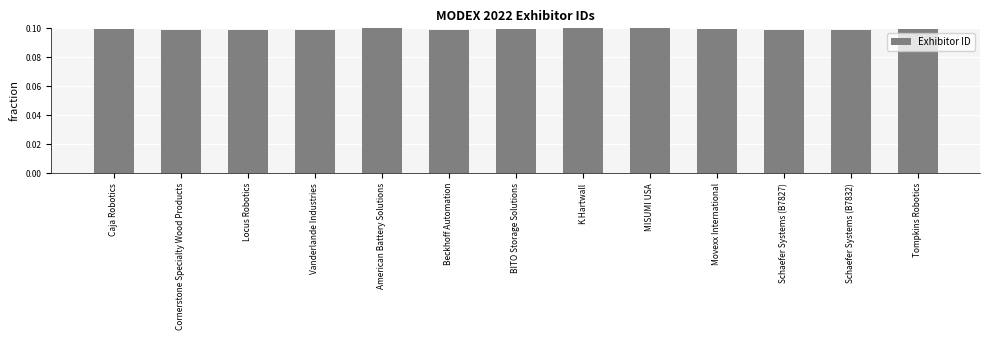

Which has a higher value, Caja Robotics or Beckhoff Automation?

Caja Robotics